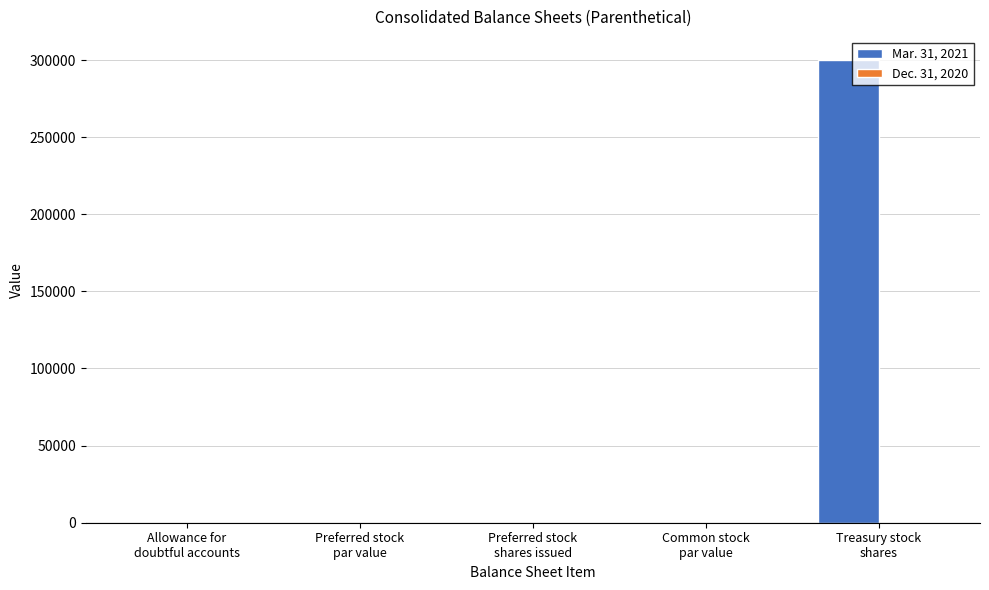

What is the maximum value shown in the chart?

300000.0